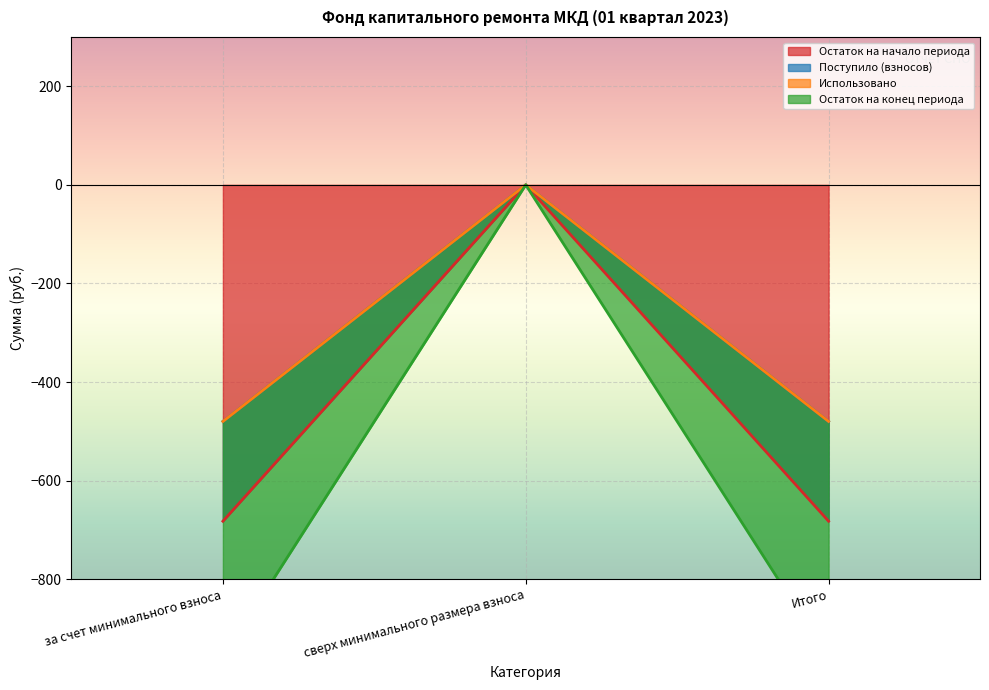

The value of Остаток на начало периода at Итого is -682.2. True or false?

True